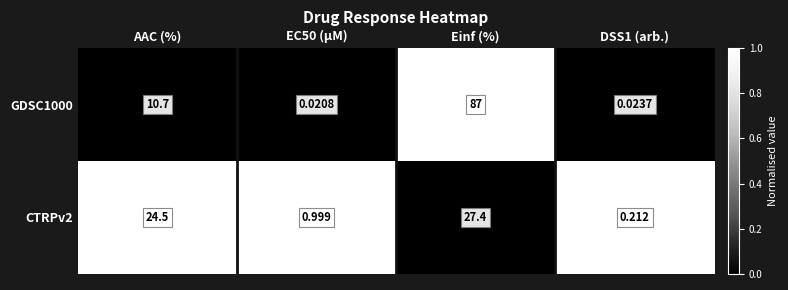

How many data points in GDSC1000 are above 10?

2